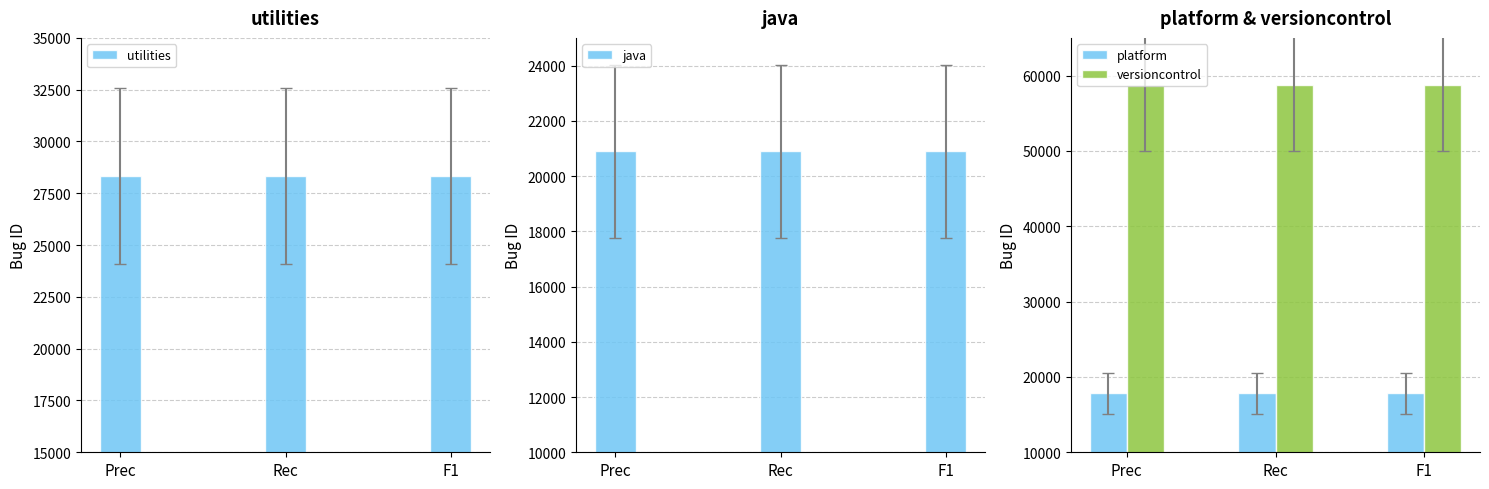

Is the value of platform at F1 greater than the value of java at Rec?

No